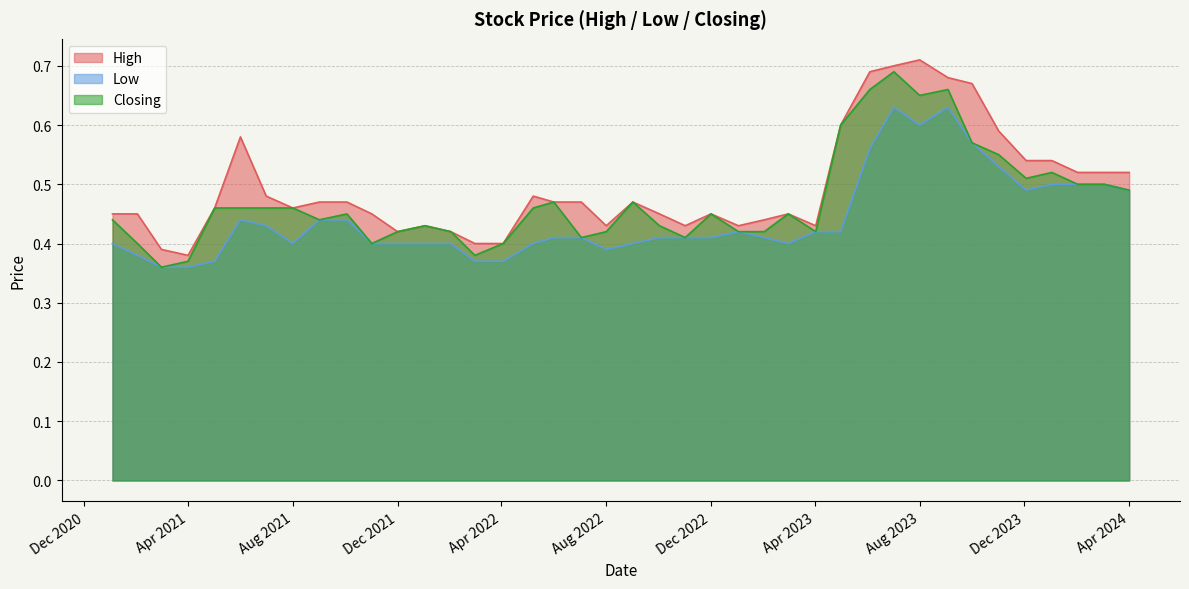

Rank the series by their average value, from lowest to highest.

Low, Closing, High